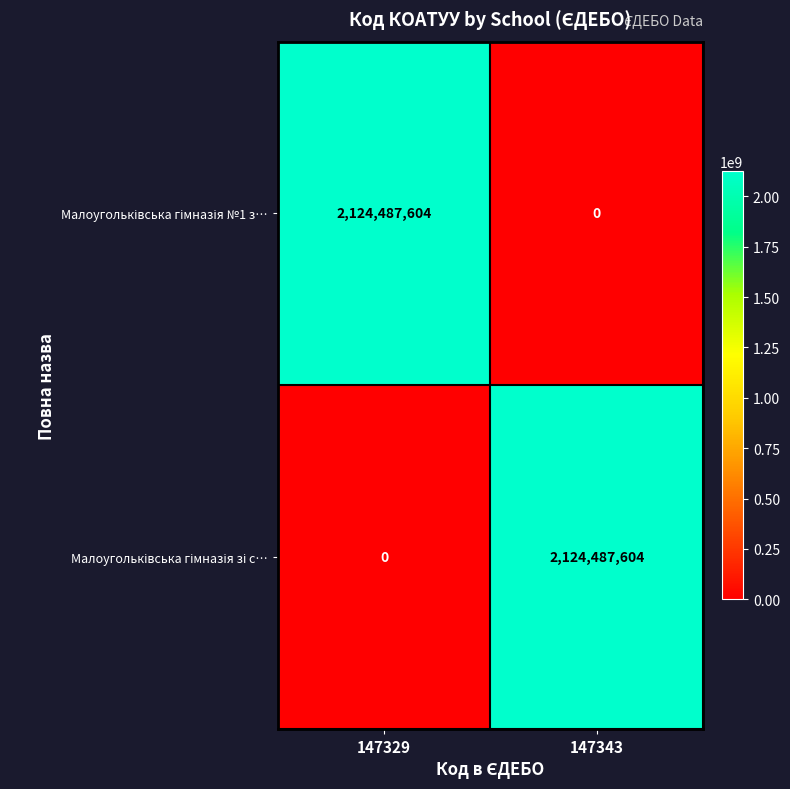

What is the total value across all series at 147343?

2124487604